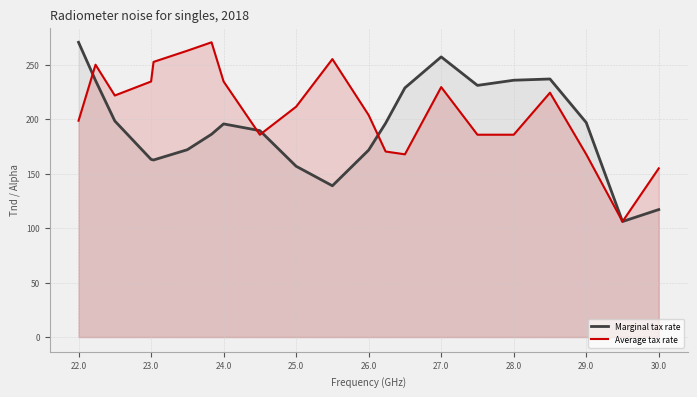

True or false: Average tax rate and Marginal tax rate cross at least once.

True